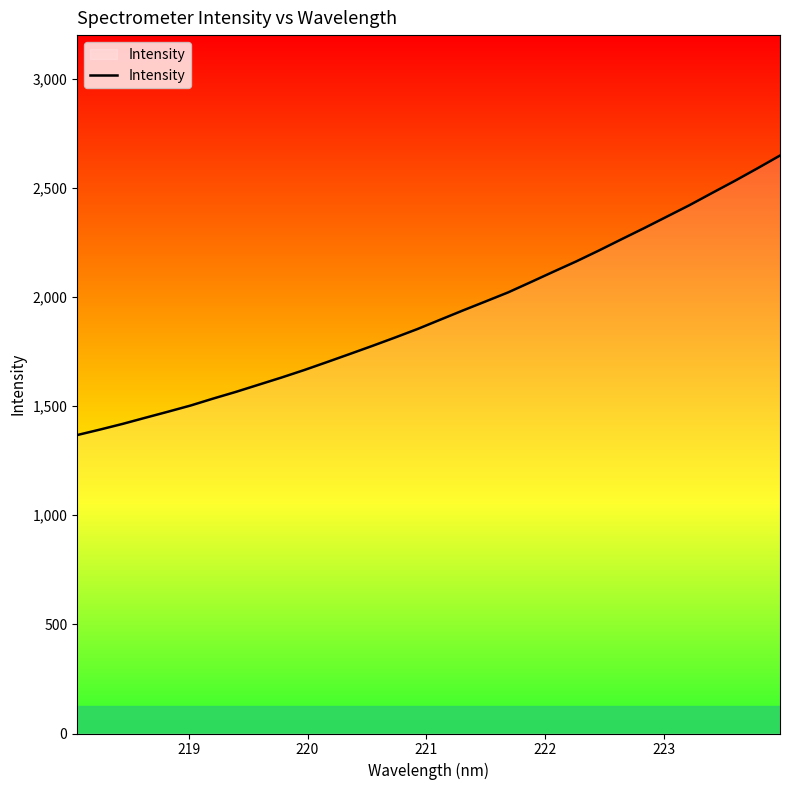

What is the difference between the maximum and minimum values?

1280.7